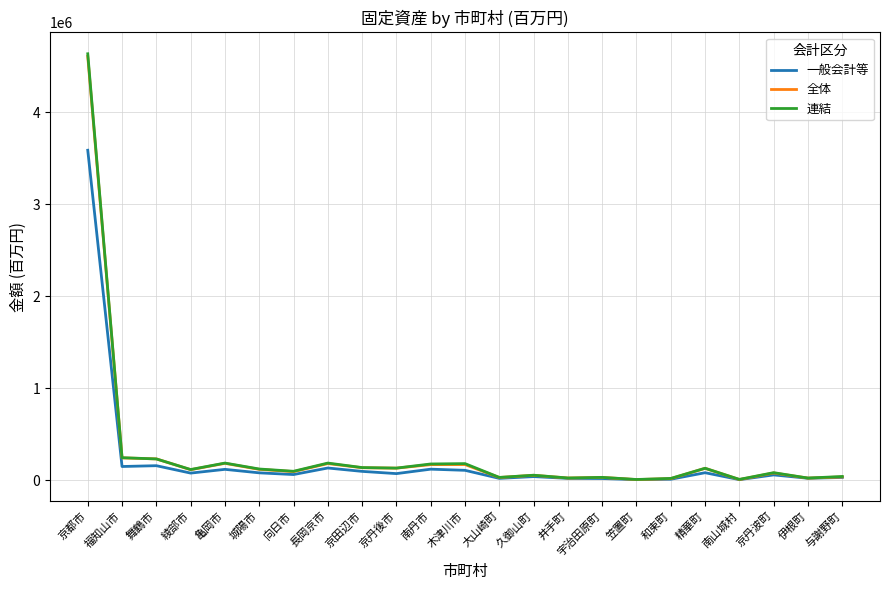

At which label does 全体 reach its peak?

京都市